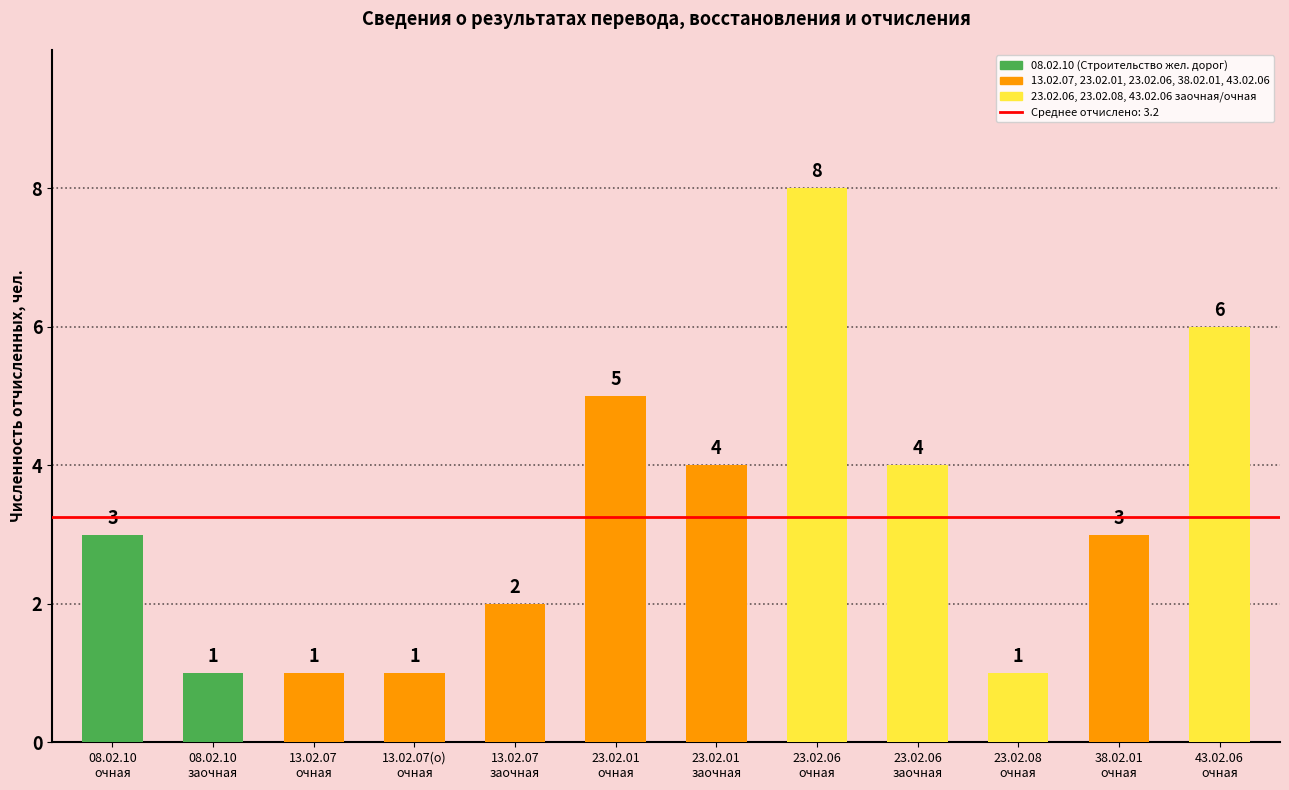

What is the greatest value displayed?

8